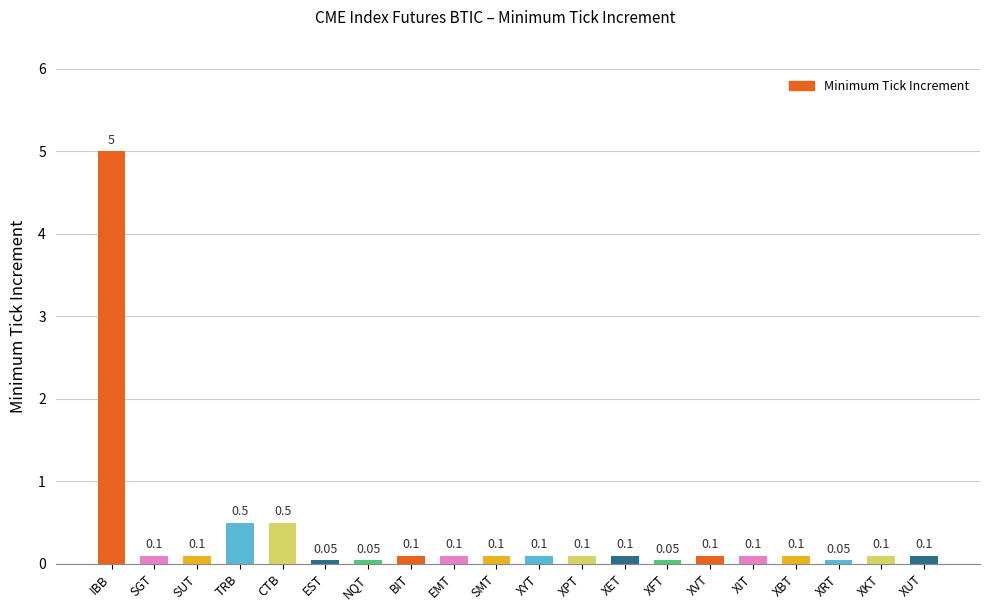

The value at XVT is 0.1. True or false?

True